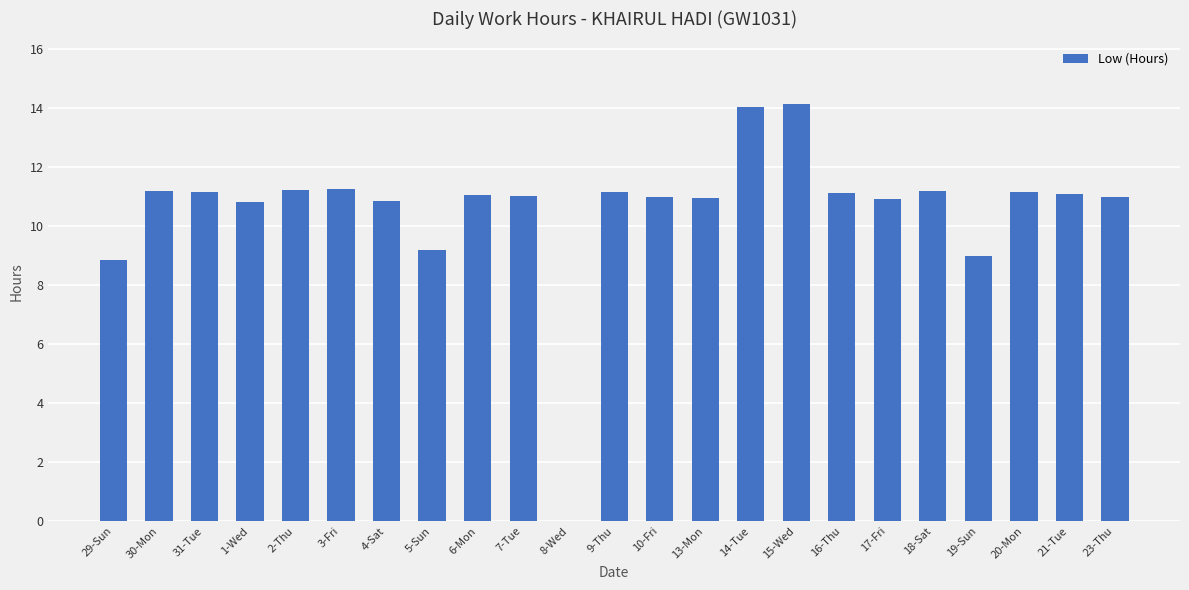

Between 14-Tue and 23-Thu, which is larger?

14-Tue